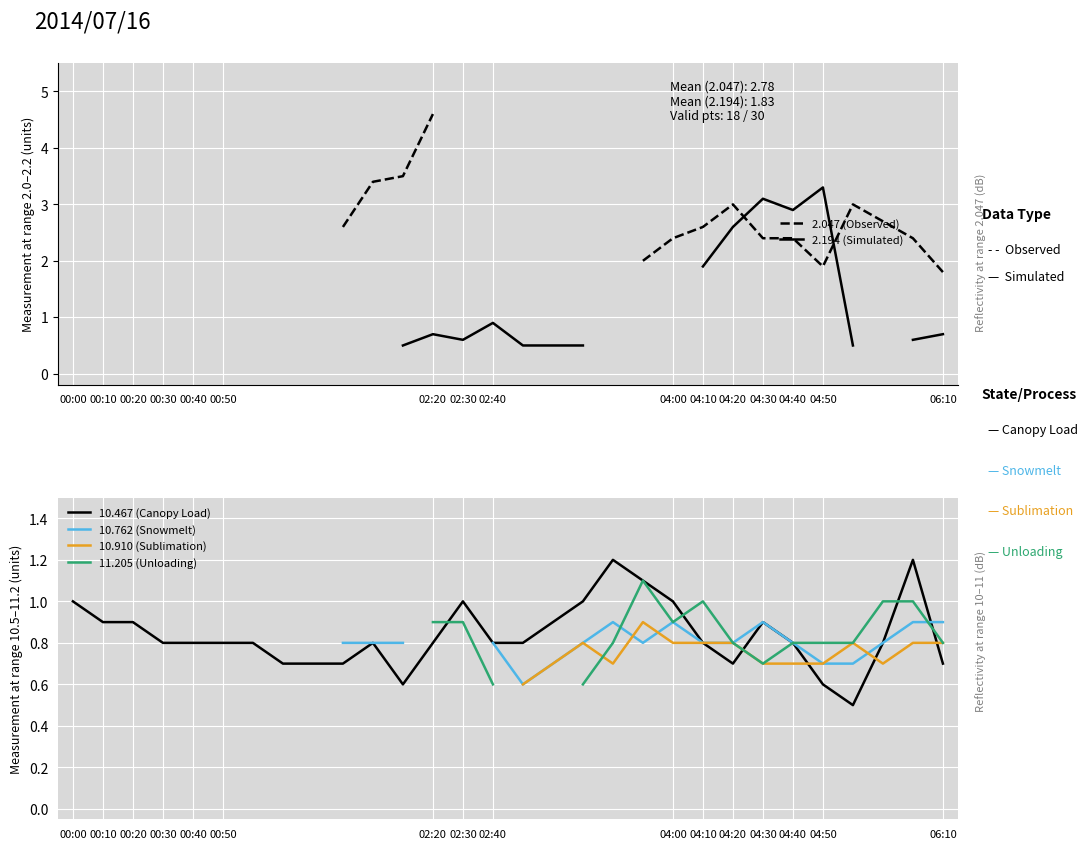

The value of 10.467 (Canopy Load) at 00:10 is 0.9. True or false?

True